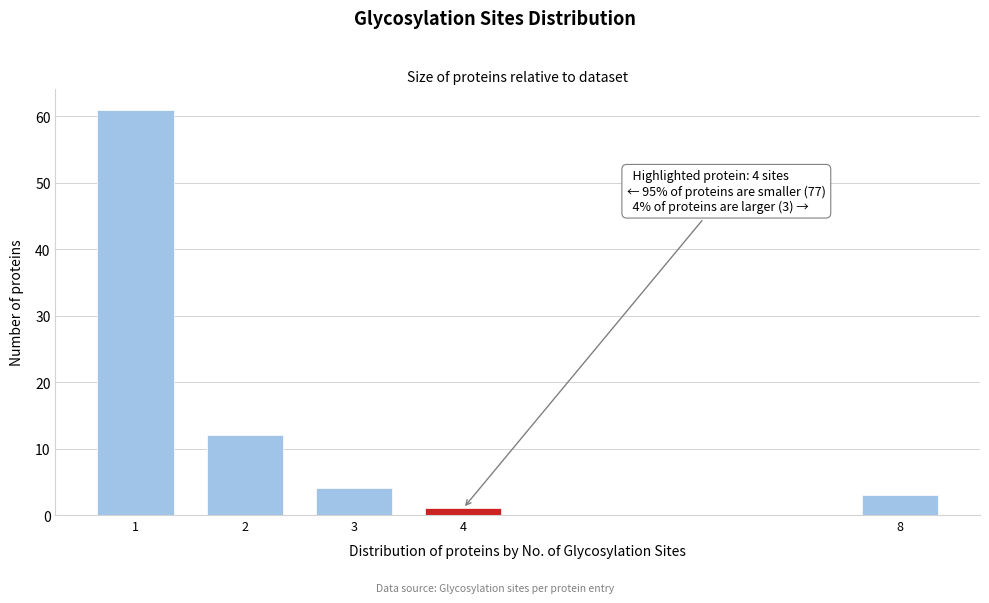

Reading left to right, transcribe all the data shown in this chart.

61	12	4	1	3